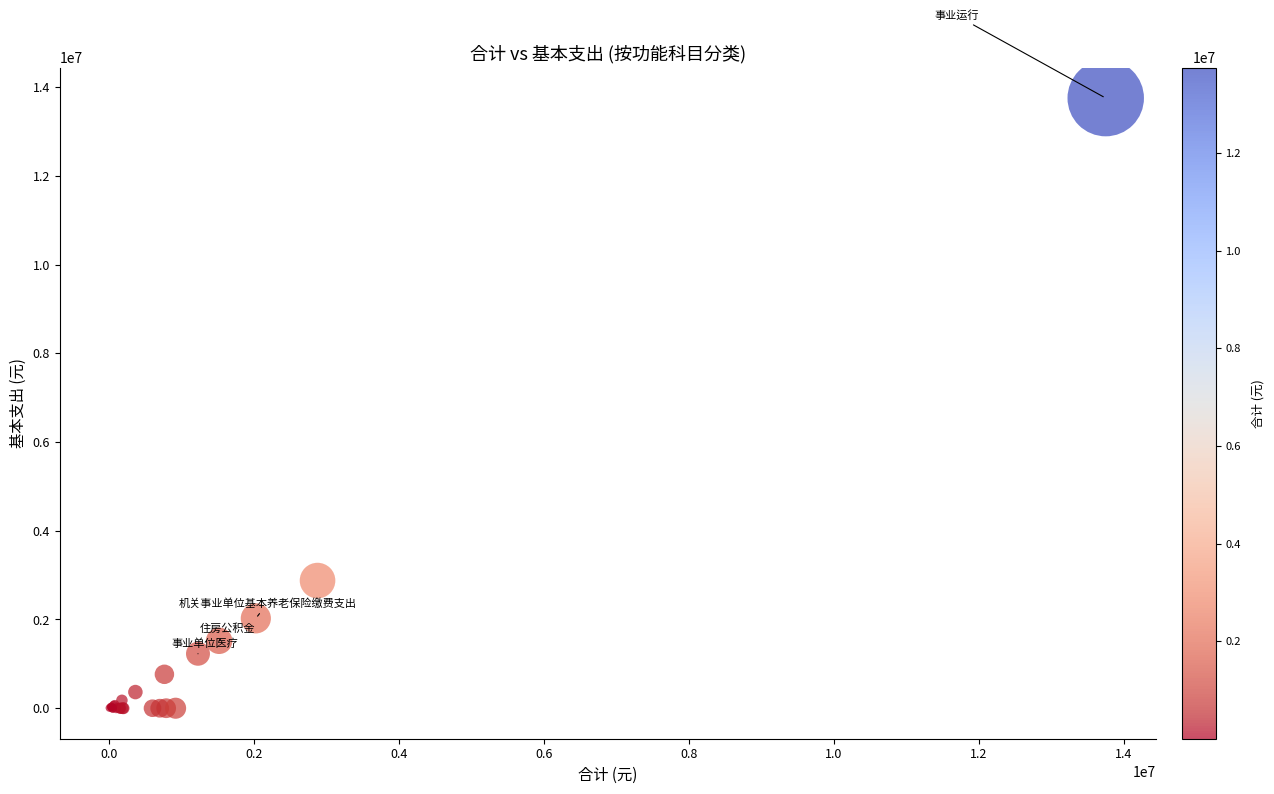

What Y value in the scatter plot is closest to 6876475?

2877232.0